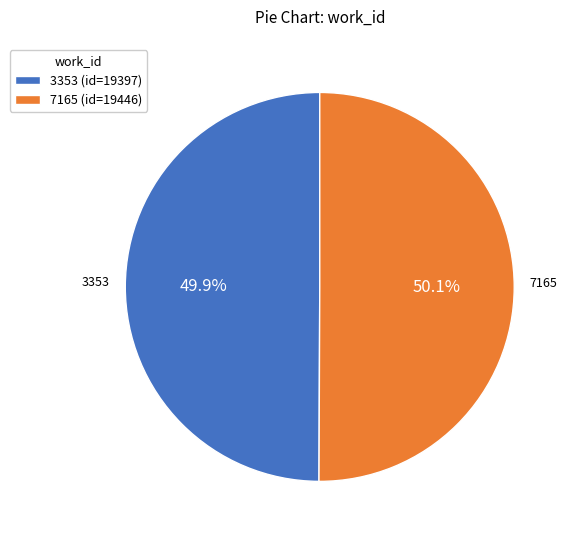

To the nearest percent, what is the combined percentage of 7165 and 3353?

100%